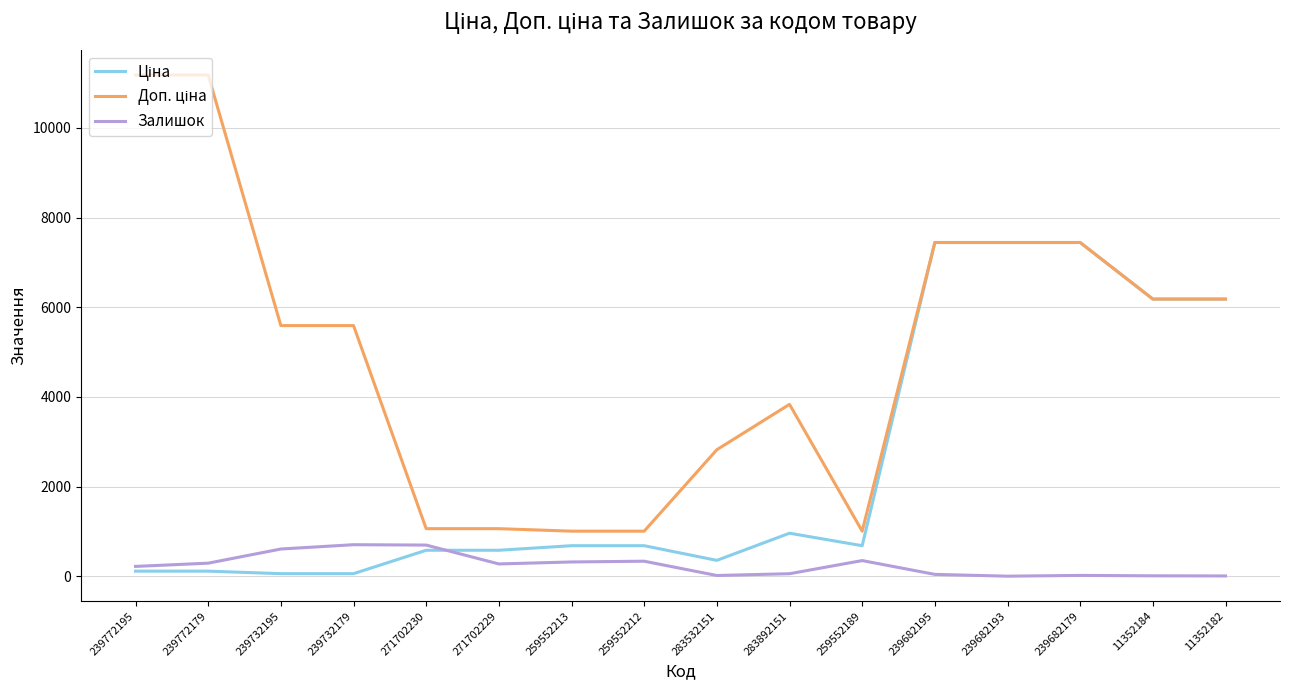

What is the difference between the highest and lowest values at 271702230?

481.9